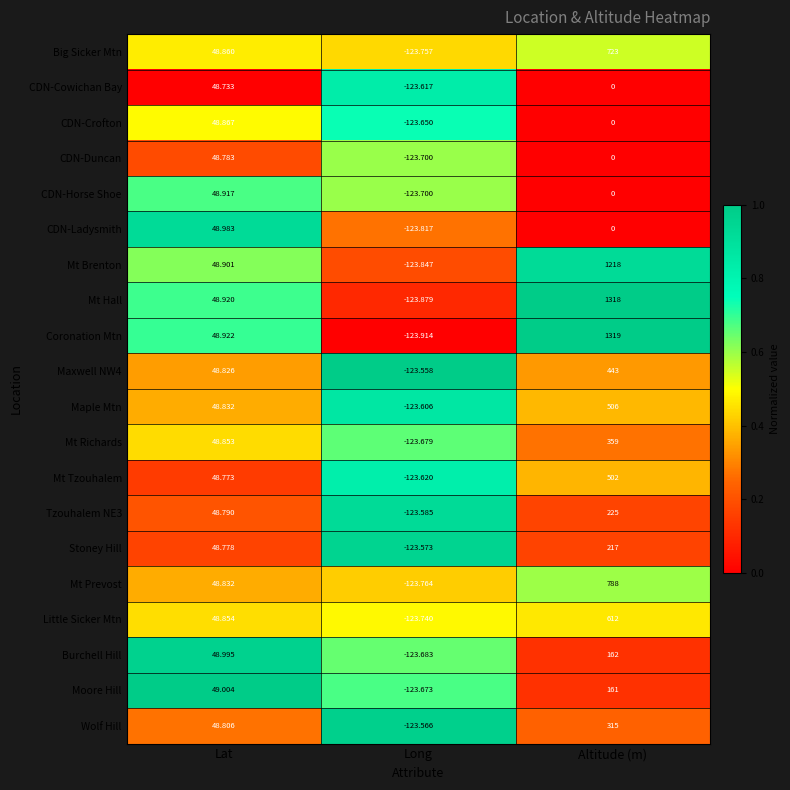

Where is Burchell Hill nearest to the value 19?

Lat